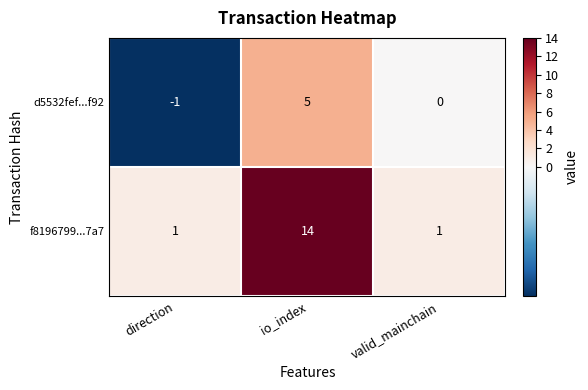

Reading left to right, extract all data points from this chart.

d5532fef...f92: direction=-1	io_index=5	valid_mainchain=0
f8196799...7a7: direction=1	io_index=14	valid_mainchain=1